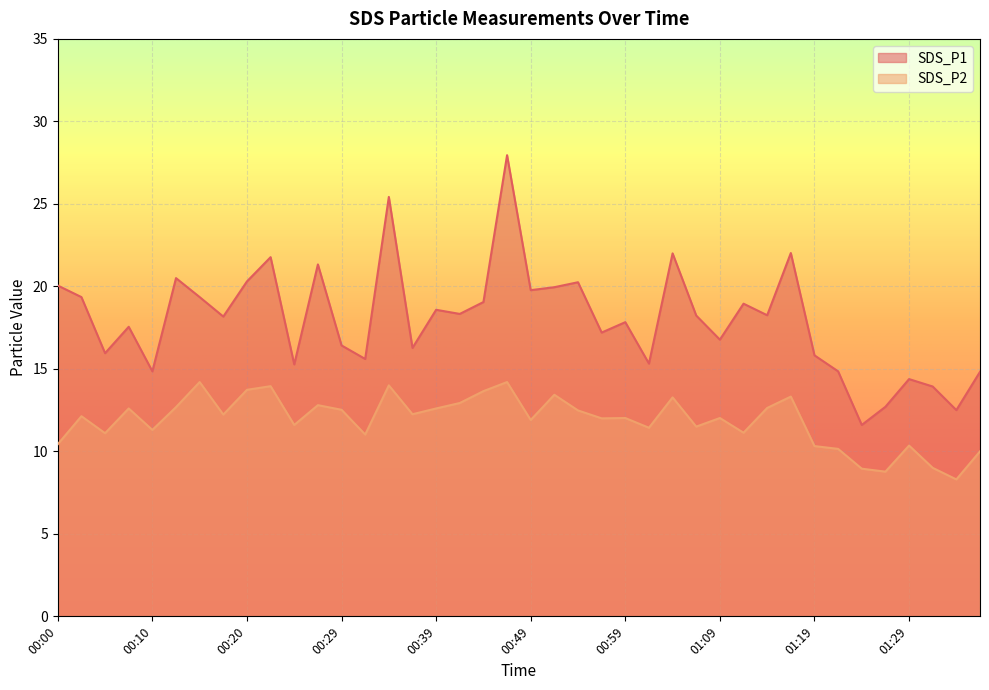

Rank the series by their average value, from lowest to highest.

SDS_P2, SDS_P1